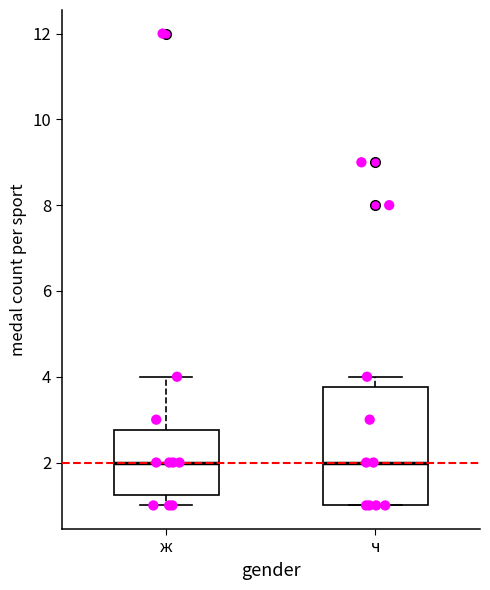

Reading left to right, read every box against the y-axis: the position of its median line, the range the box covers, and the ends of its whiskers. The values are not printed on the chart, so give them approximately, as read against the axis.

ж: median 2.0, box 1.2 to 2.8, whiskers 1.0 to 4.0
ч: median 2.0, box 1.0 to 3.8, whiskers 1.0 to 4.0